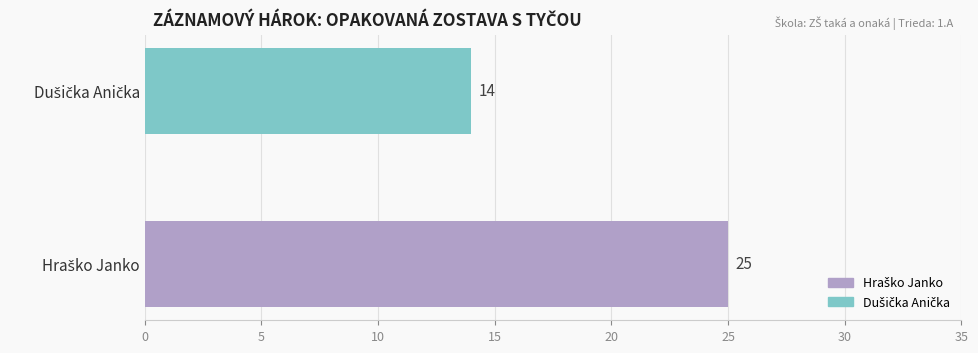

How many distinct data groups are displayed?

1